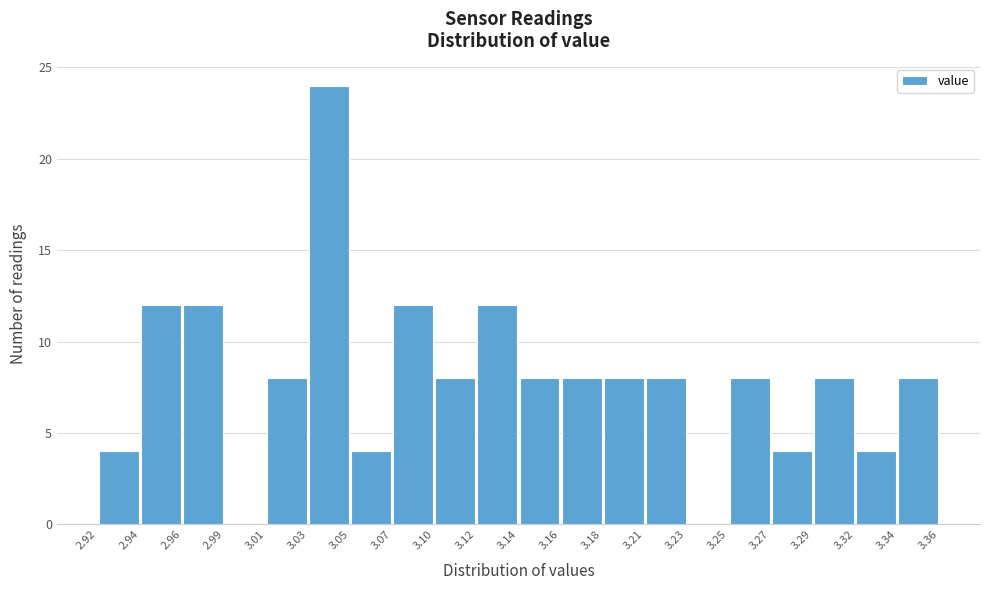

Reading left to right, transcribe this chart: for each bar, give the range it covers on the x-axis and its height. The values are not printed on the chart, so give them approximately, as read against the axis.

2.92 to 2.94: 4
2.94 to 2.96: 12
2.96 to 2.99: 12
2.99 to 3.01: 0
3.01 to 3.03: 8
3.03 to 3.05: 24
3.05 to 3.07: 4
3.07 to 3.10: 12
3.10 to 3.12: 8
3.12 to 3.14: 12
3.14 to 3.16: 8
3.16 to 3.18: 8
3.18 to 3.21: 8
3.21 to 3.23: 8
3.23 to 3.25: 0
3.25 to 3.27: 8
3.27 to 3.29: 4
3.29 to 3.32: 8
3.32 to 3.34: 4
3.34 to 3.36: 8